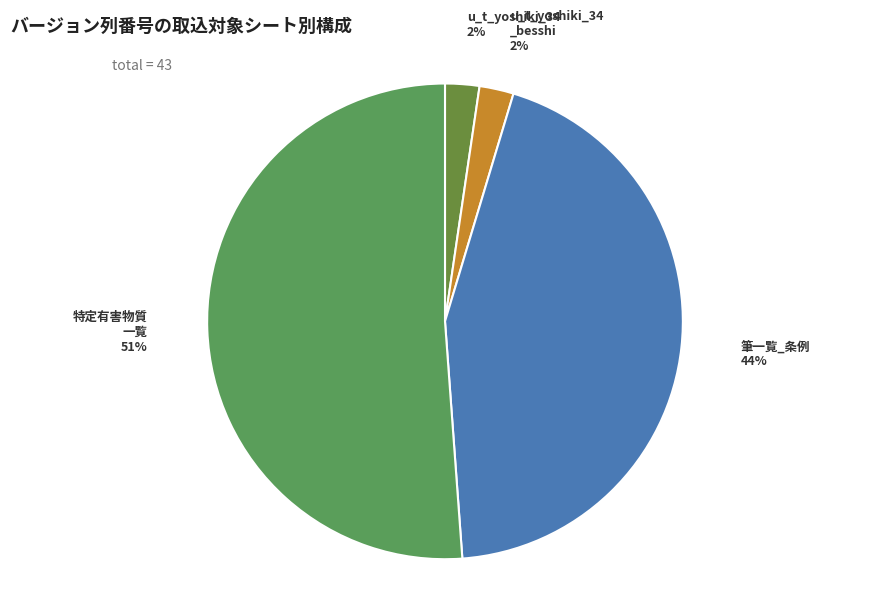

How many slices are in this pie chart?

4